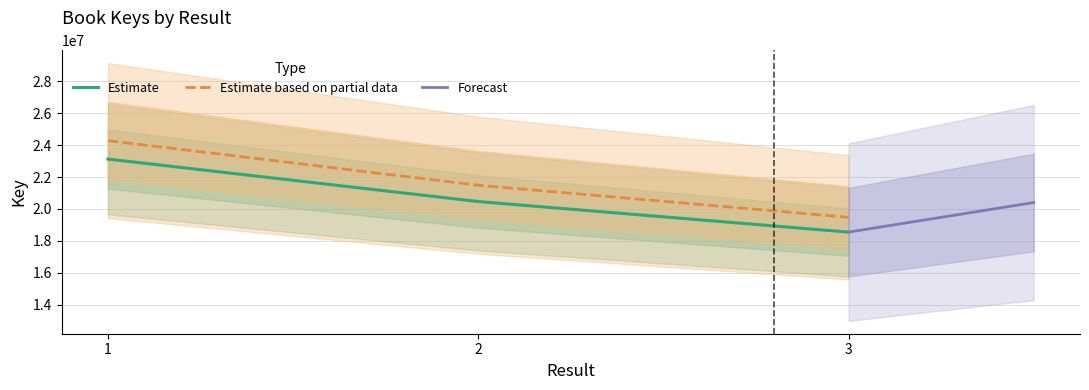

The chart shows a value of 31433397.1 at 3. True or false?

False